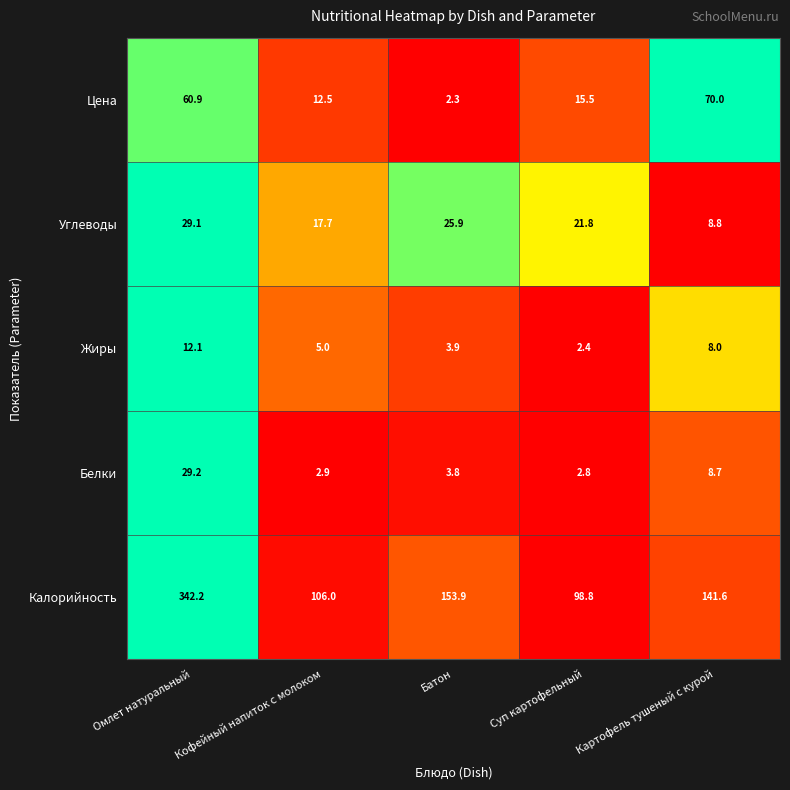

What is the smallest value displayed?

2.3